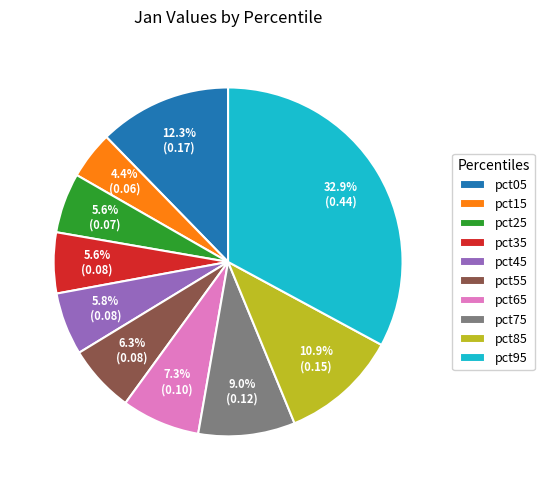

To the nearest percent, what is the difference between the largest and smallest slice percentages?

28%